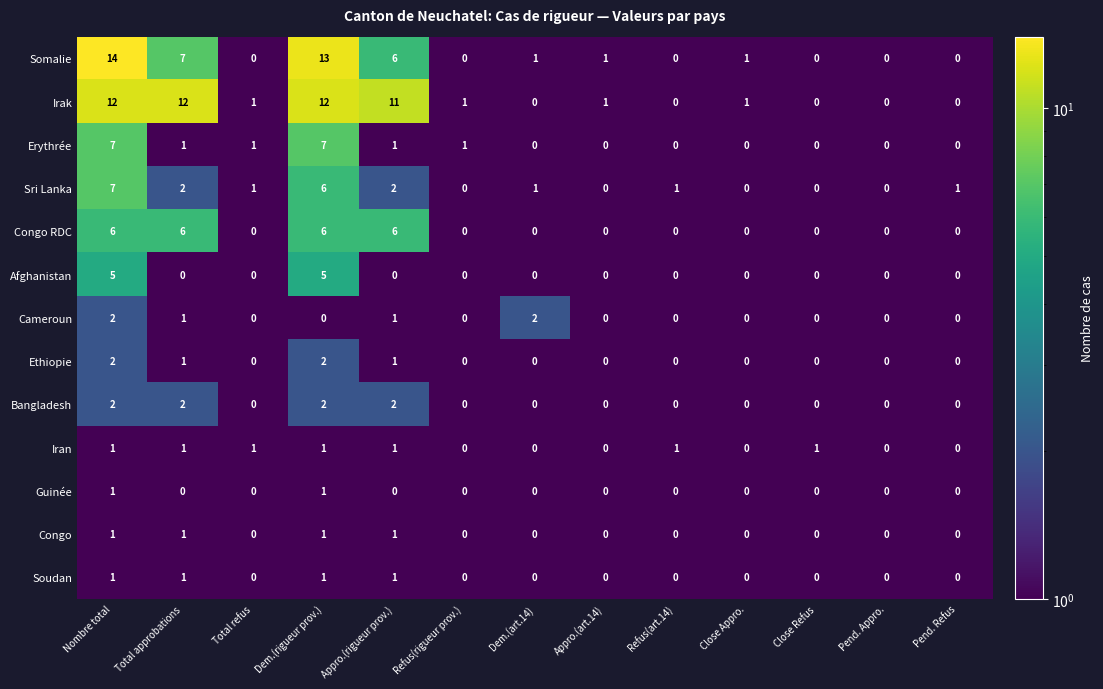

Which series has the widest spread of values?

Somalie